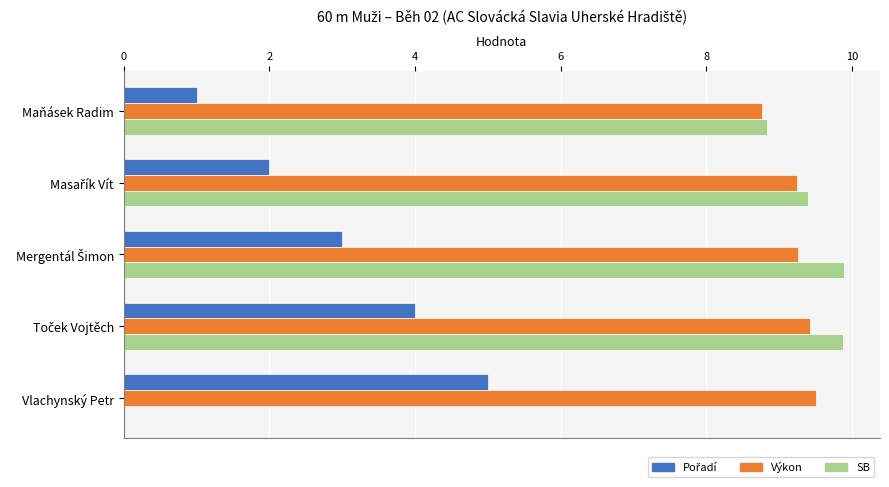

What is the maximum value for Výkon?

9.5